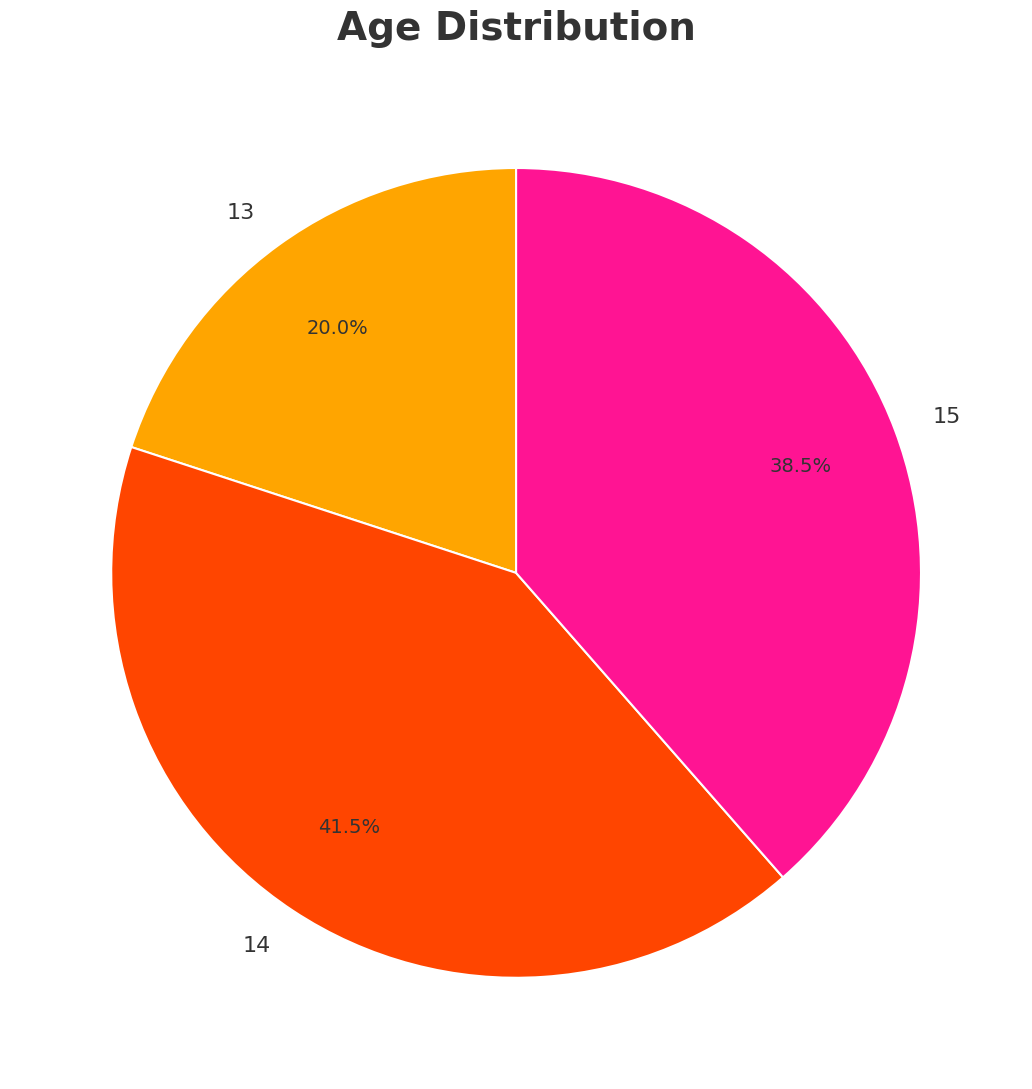

Combined, do 15 and 14 account for over 50%?

Yes